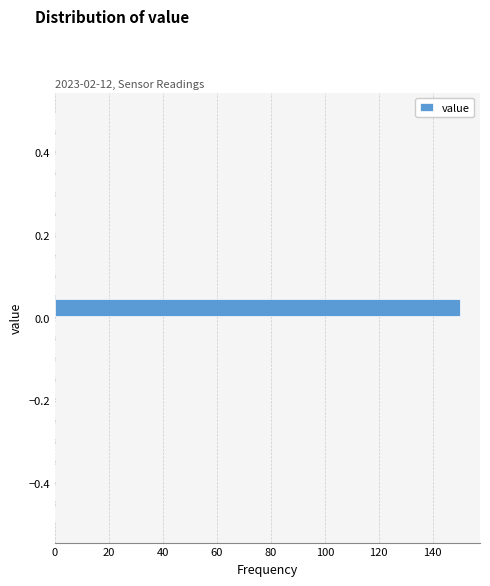

Read against the y-axis, roughly where is the centre of the longest bar?

0.02